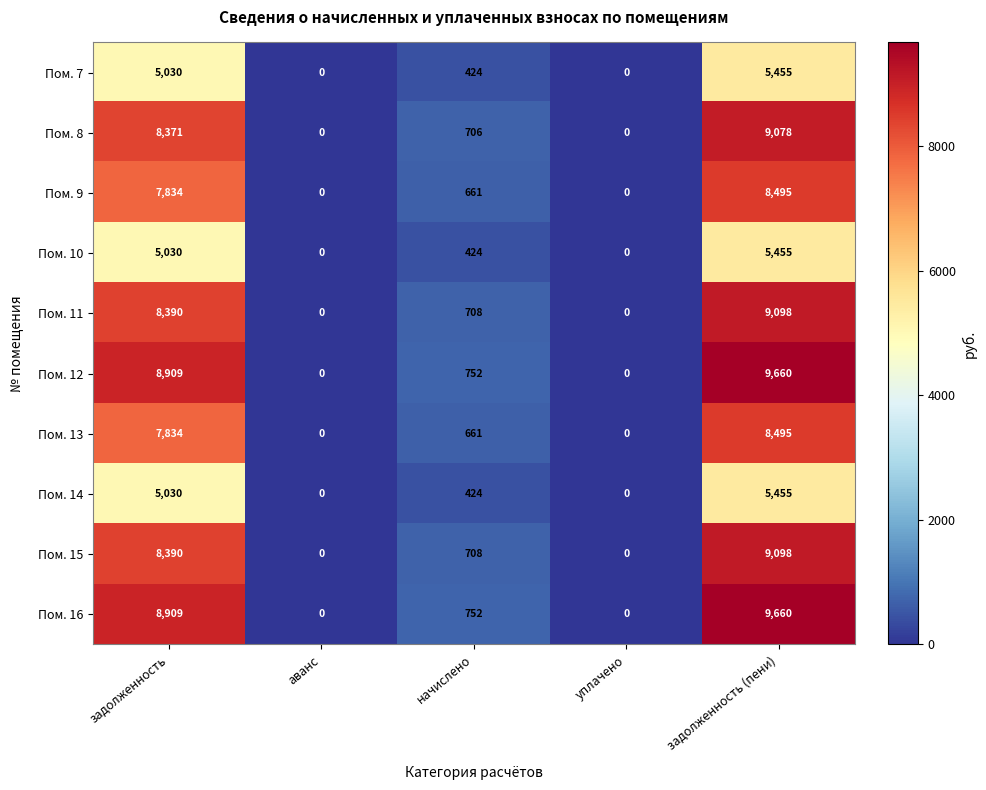

True or false: Пом. 13 has a value of -4304 at аванс.

False